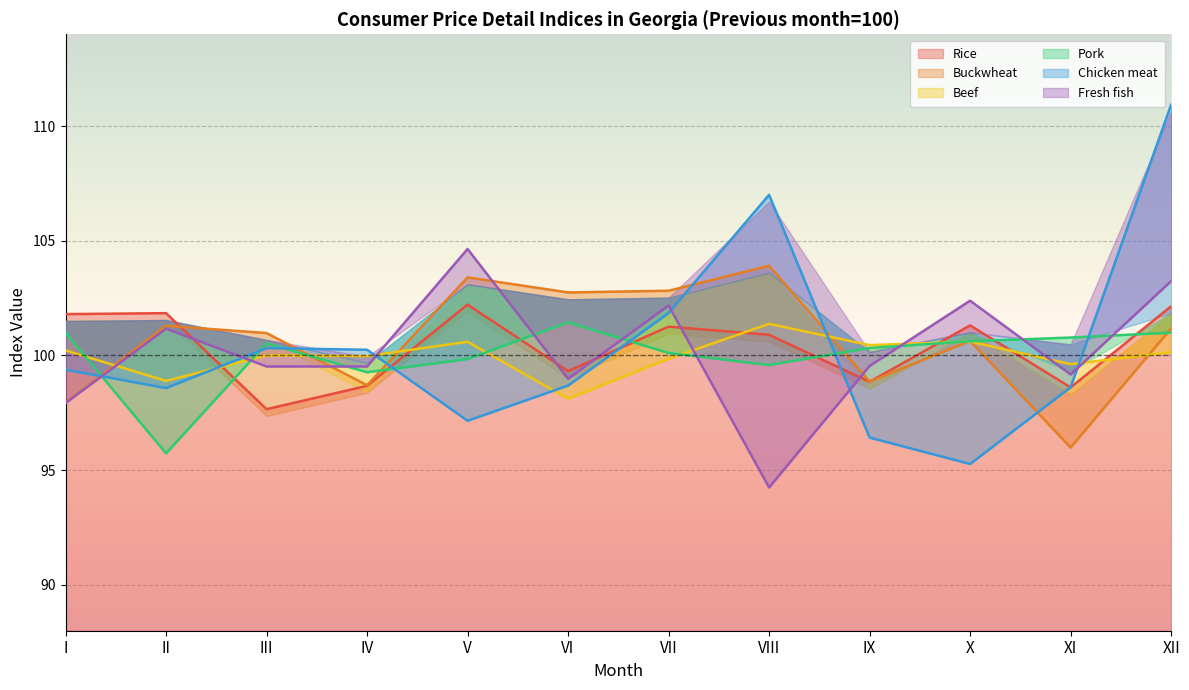

Which series ends up on top after the final intersection of Fresh fish and Beef?

Fresh fish